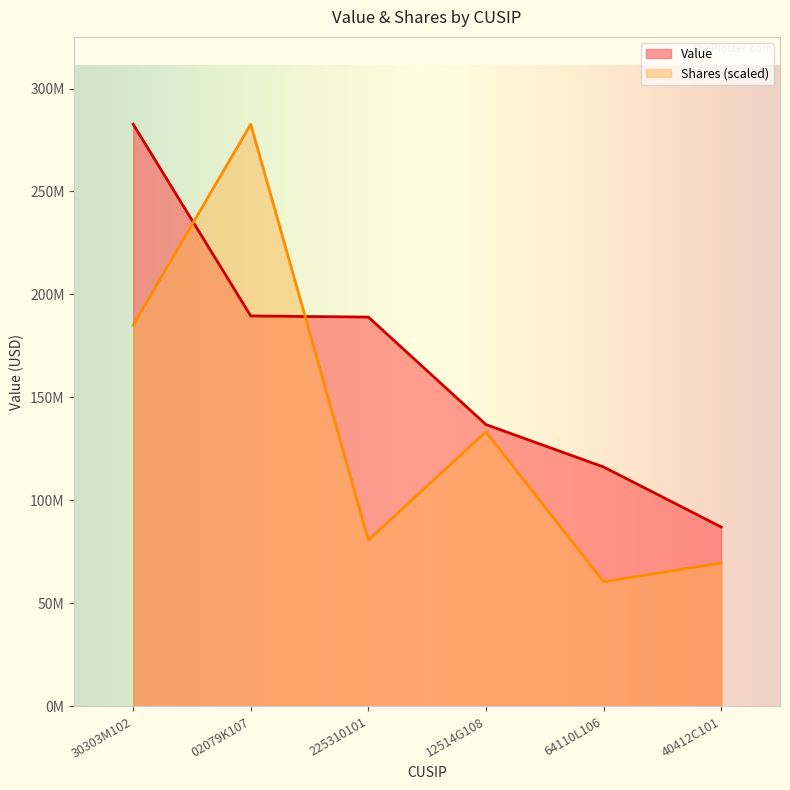

List the labels in order of Shares or principal amount value, smallest first.

64110L106, 40412C101, 225310101, 12514G108, 30303M102, 02079K107